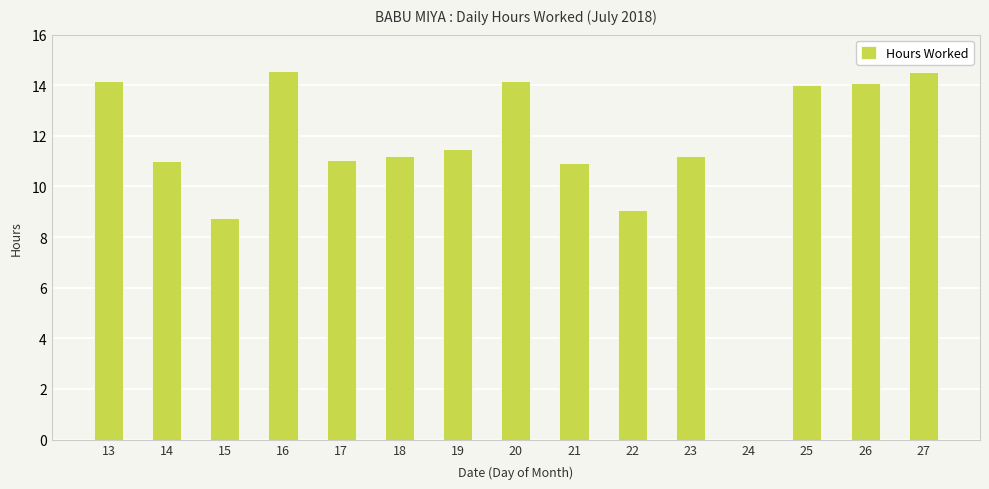

What is the change in value from 13 to 19?

-2.7